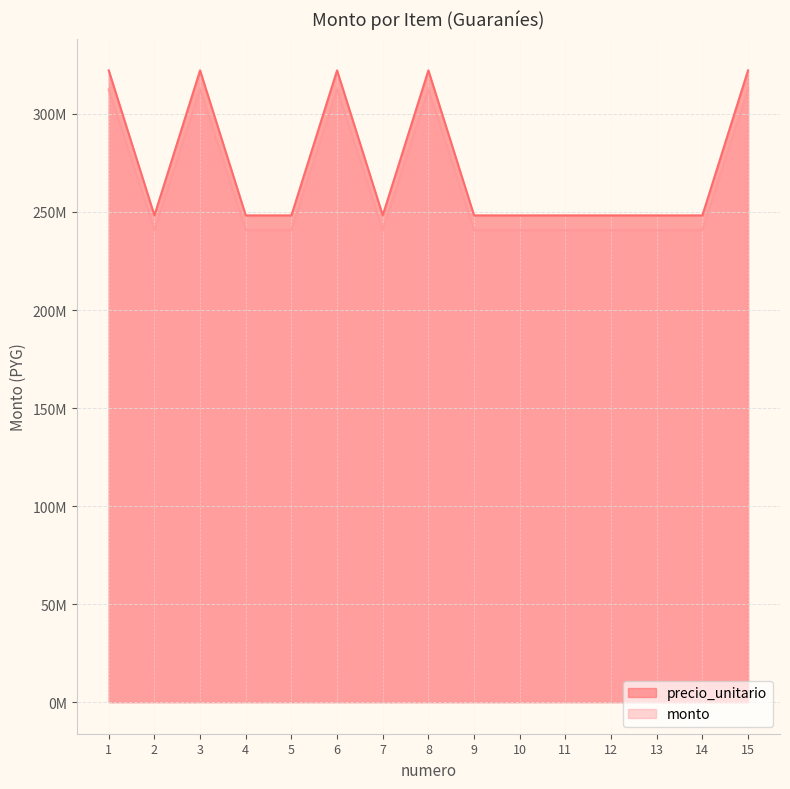

What is the approximate value of monto at 9?

240816716.3